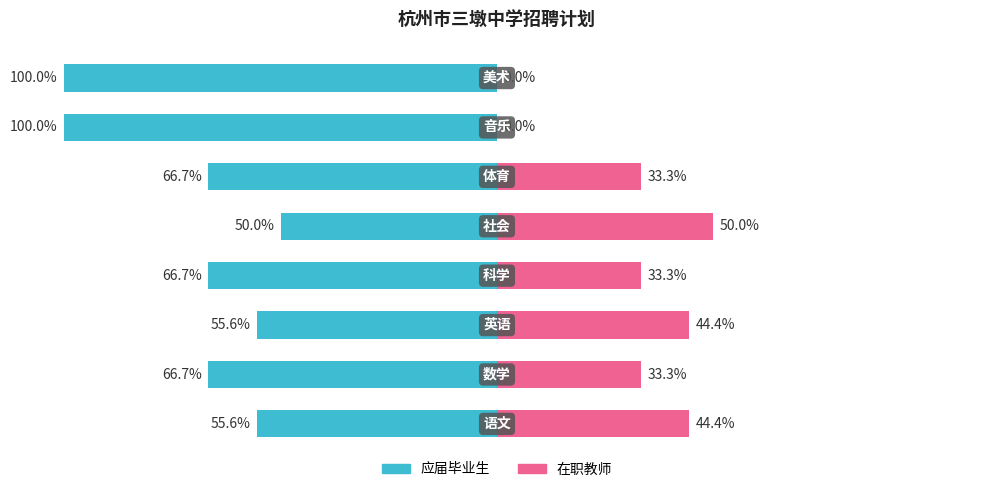

What is the minimum value shown in the chart?

-100.0